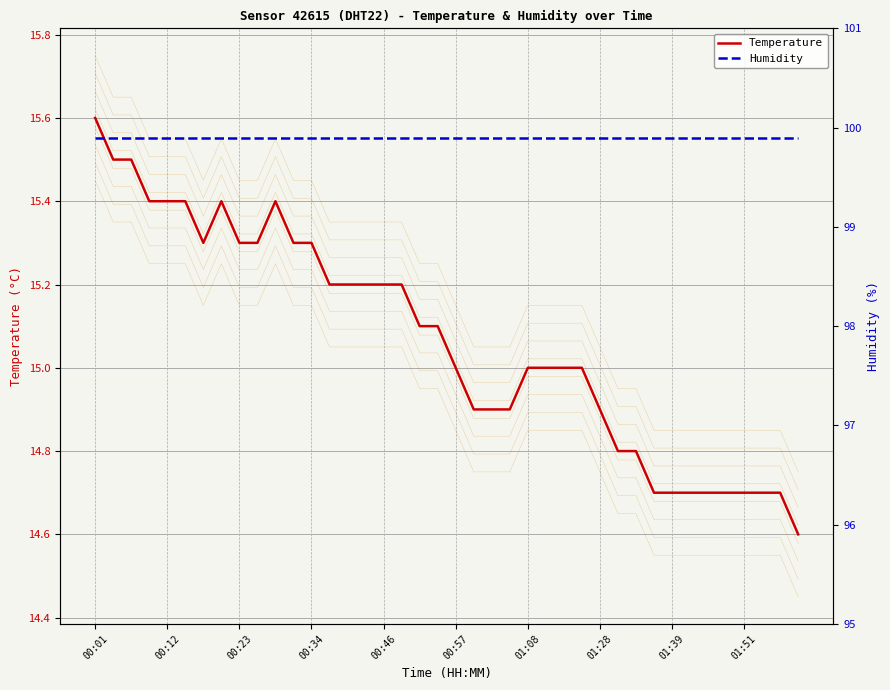

The value of Temperature at 00:12 is 15.4. True or false?

True